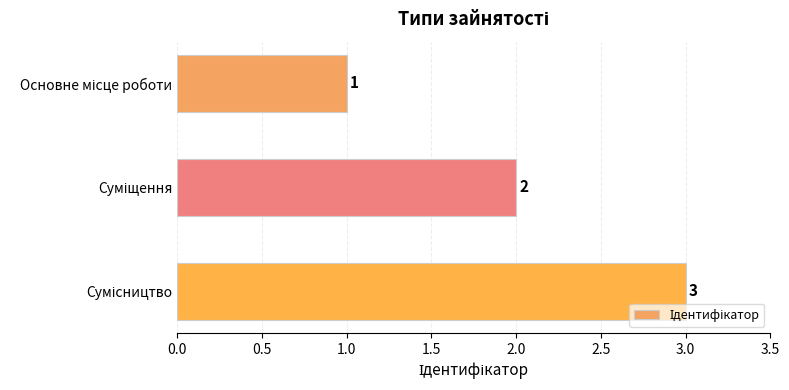

What is the sum of all values?

6